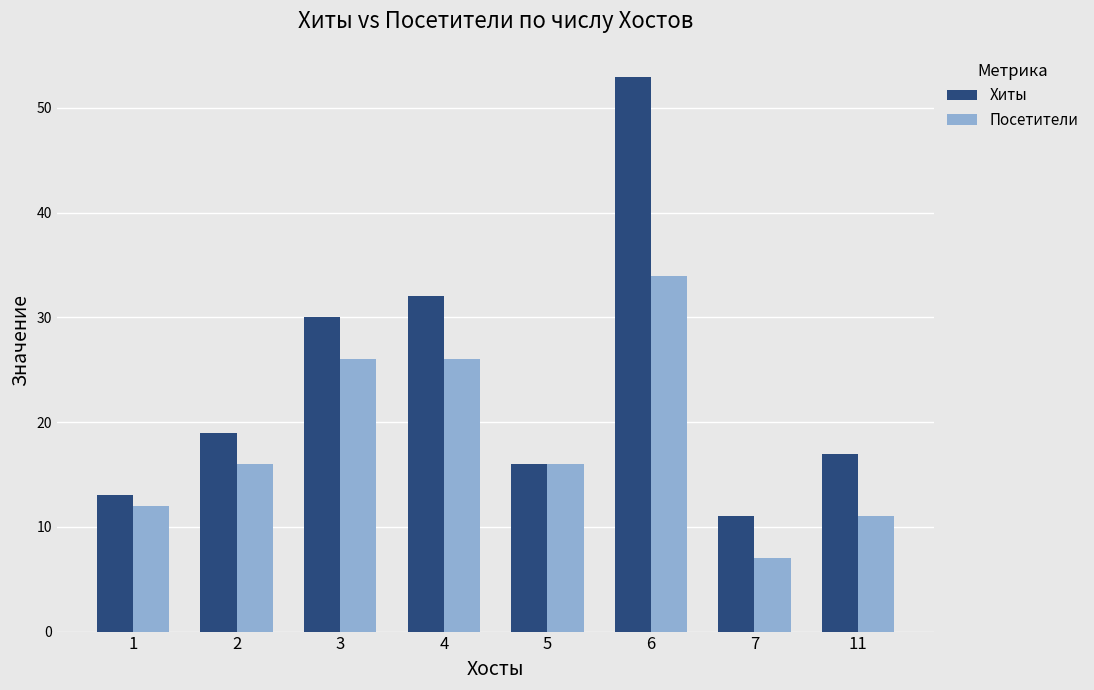

What value does the Посетители series have at 1?

12